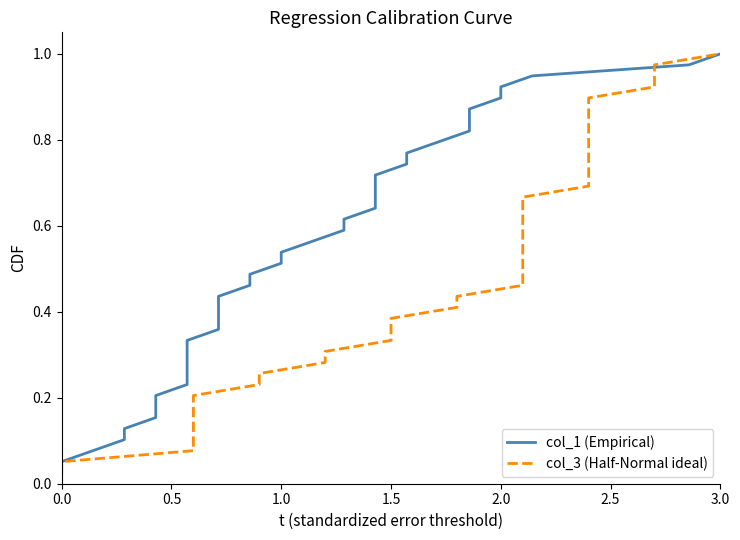

True or false: col_1 (Empirical) and col_3 (Half-Normal ideal) cross at least once.

False